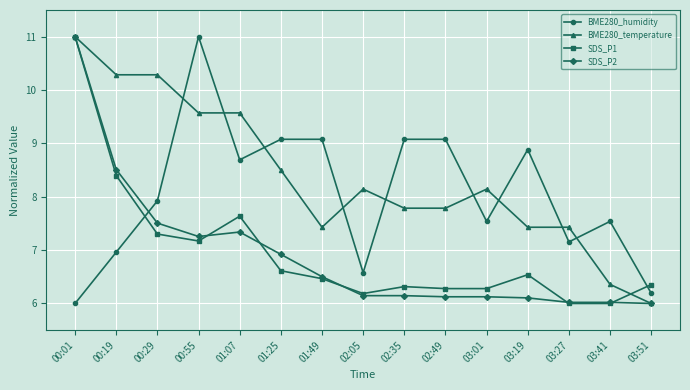

True or false: BME280_humidity has a value of 3.5 at 00:55.

False